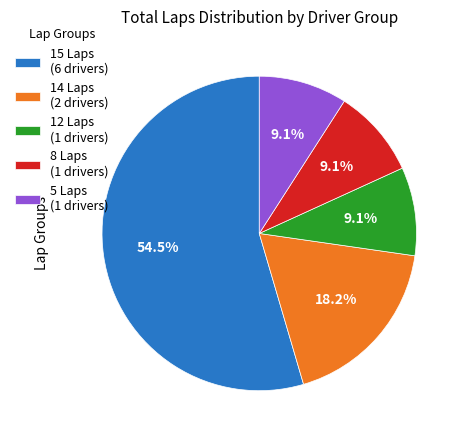

Count the number of slices in the pie.

5